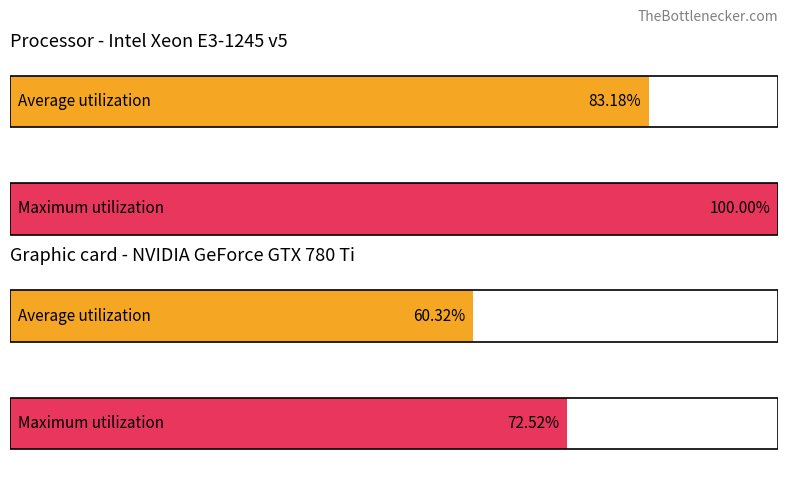

Rank the series at 9 from lowest to highest value.

Average utilization, Maximum utilization